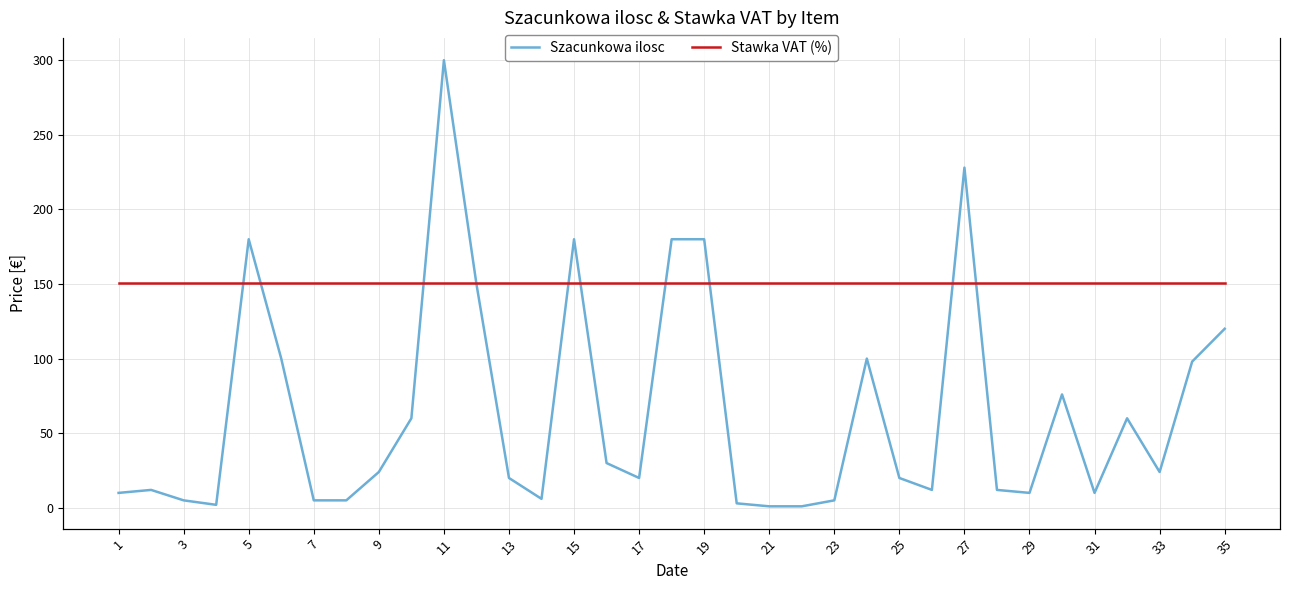

Is the value of Szacunkowa ilosc at 3 greater than the value of Stawka VAT (%) at 21?

No